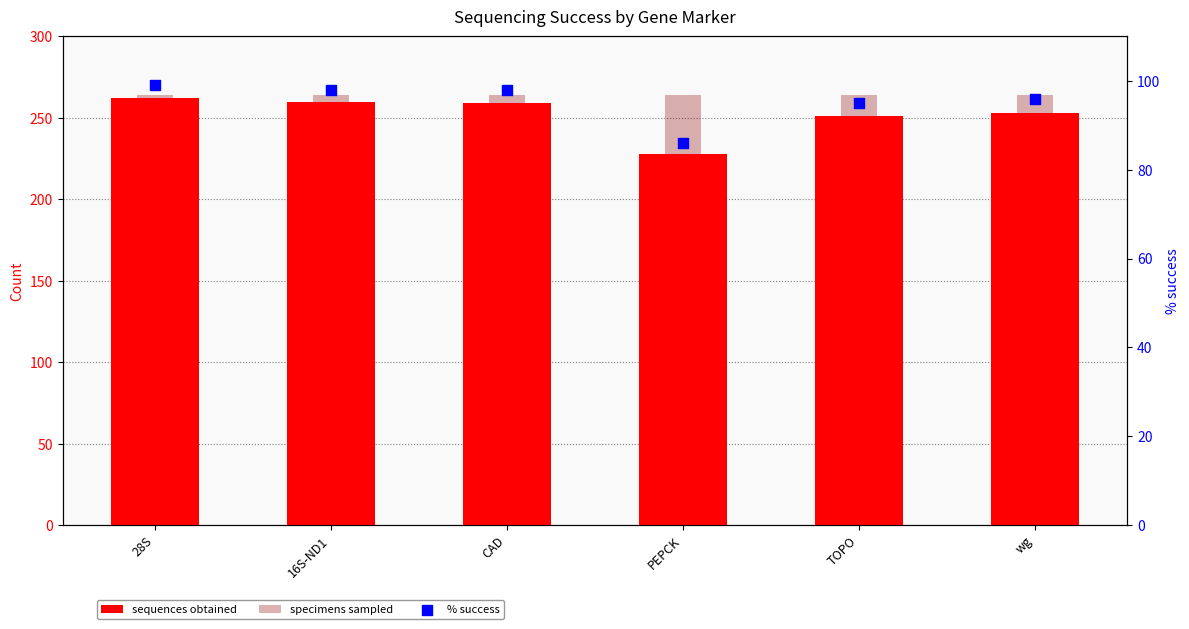

What are all the series names shown in the legend?

sequences obtained, specimens sampled, % success